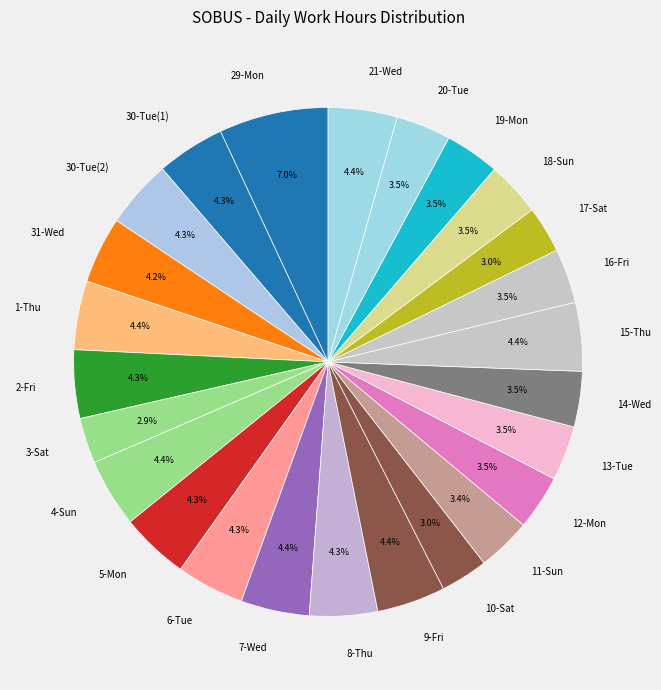

To the nearest percent, what is the difference between the largest and smallest slice percentages?

4%